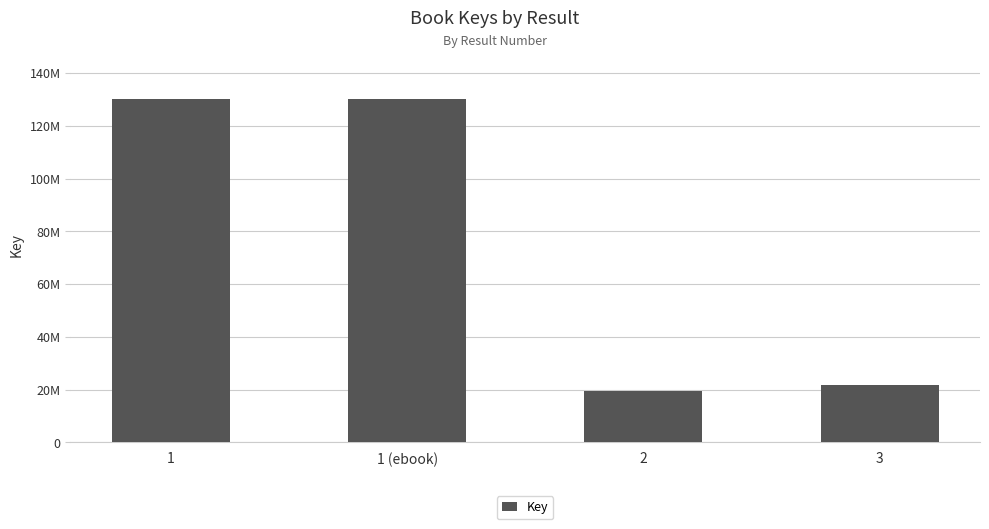

Does the chart contain any negative values?

No